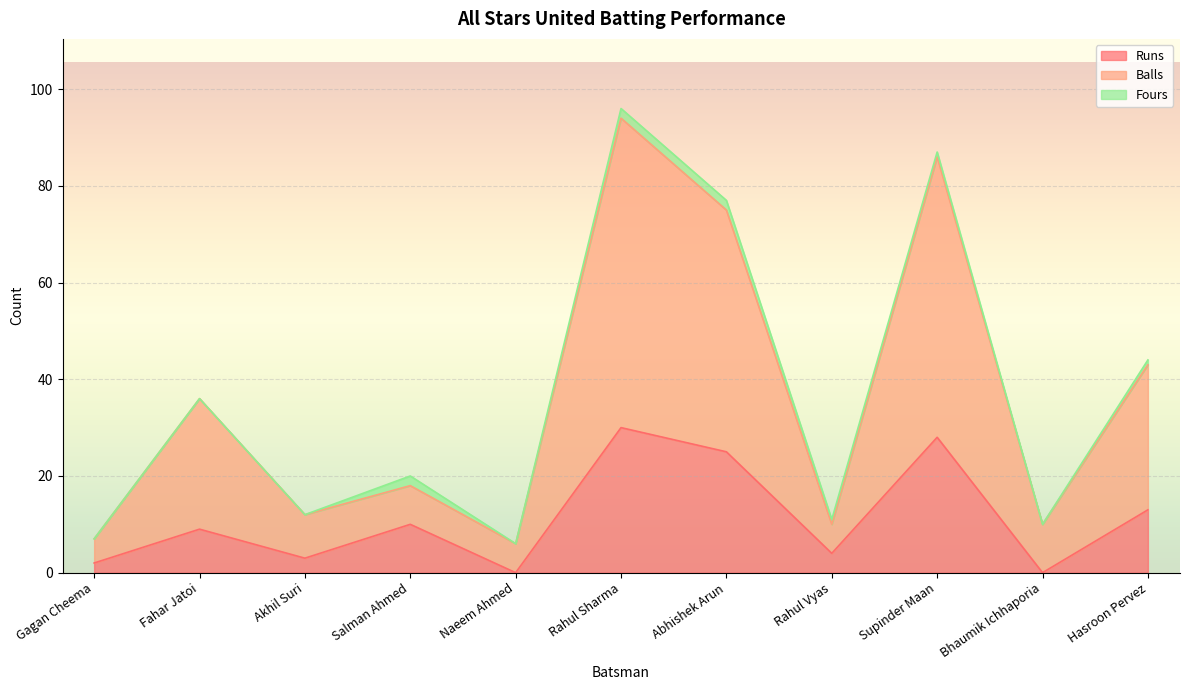

What is the average value of the Balls series?

36